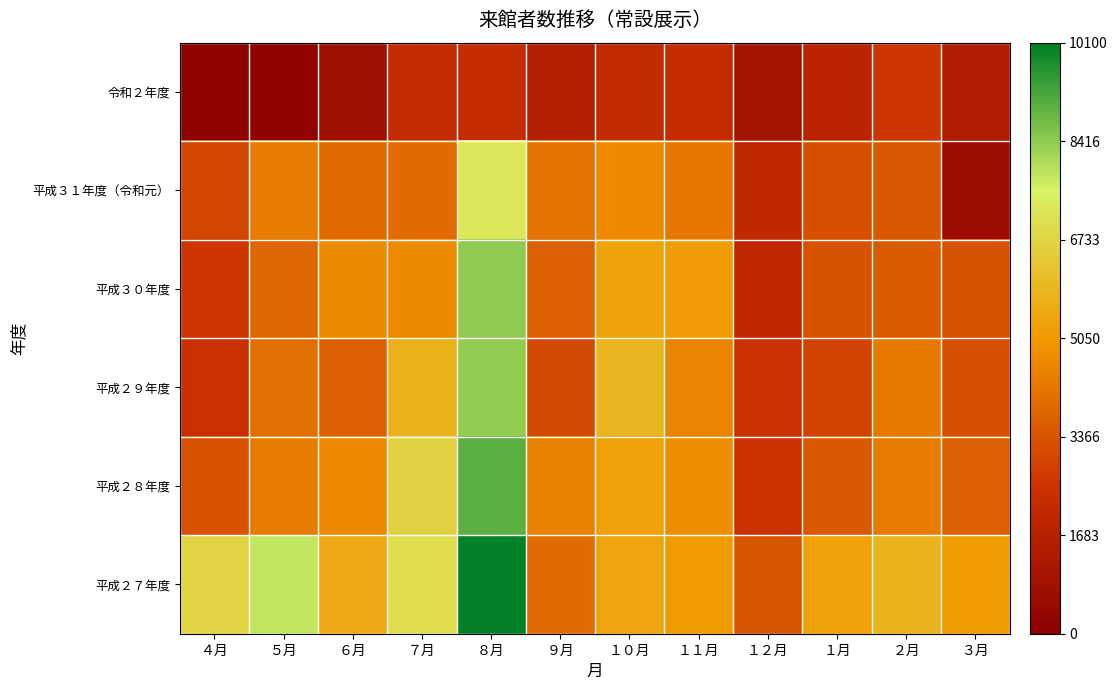

Which category has the lowest value across all series?

４月